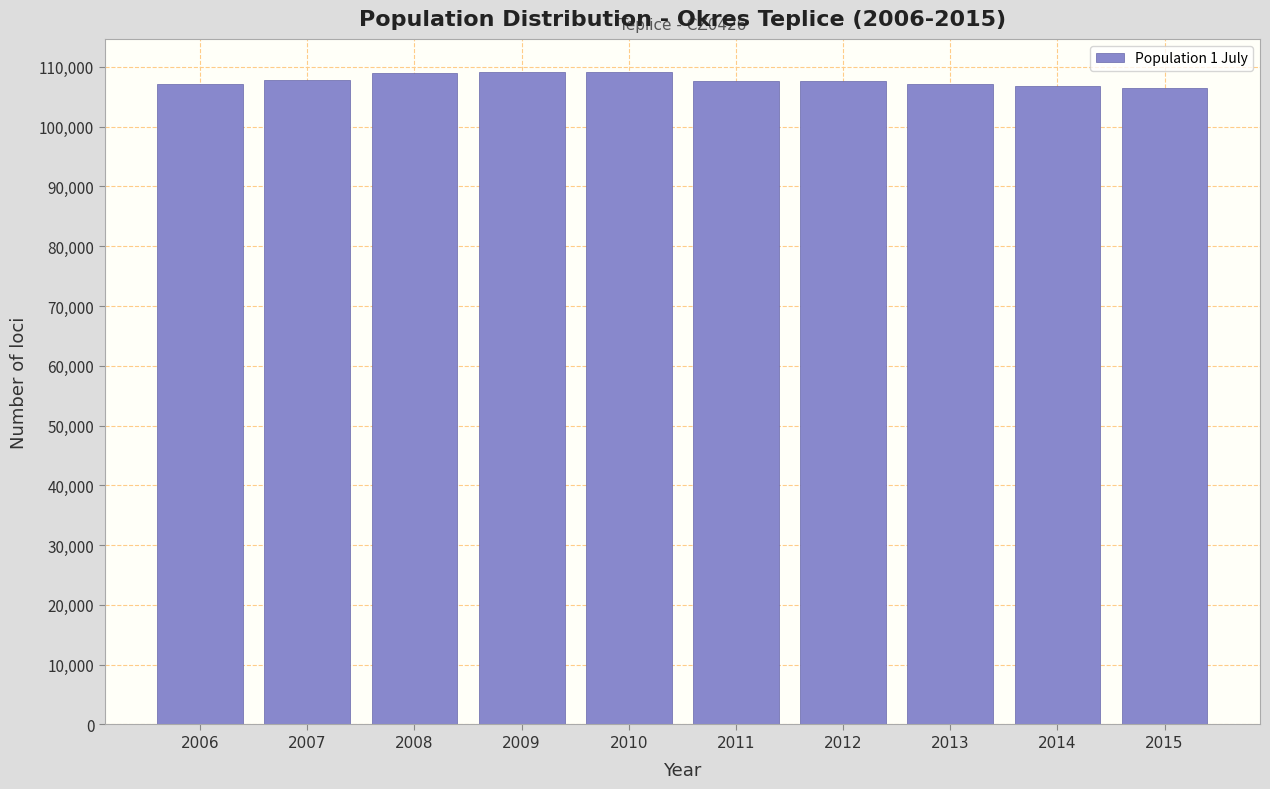

What is the sum of the values at 2013 and 2007?

215108